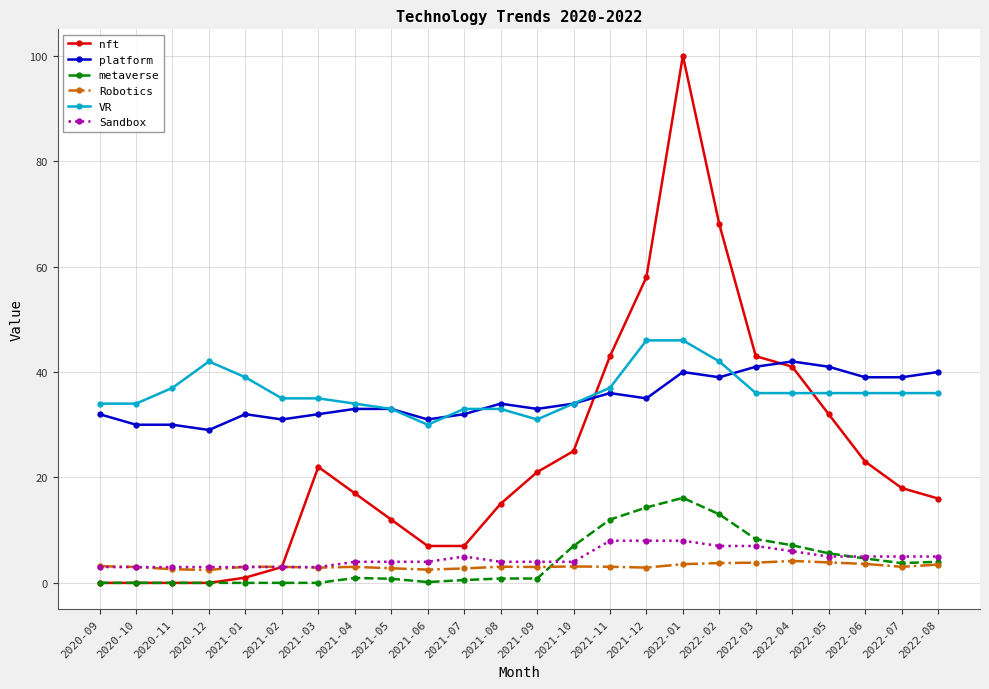

What is the average value of the nft series?

23.8